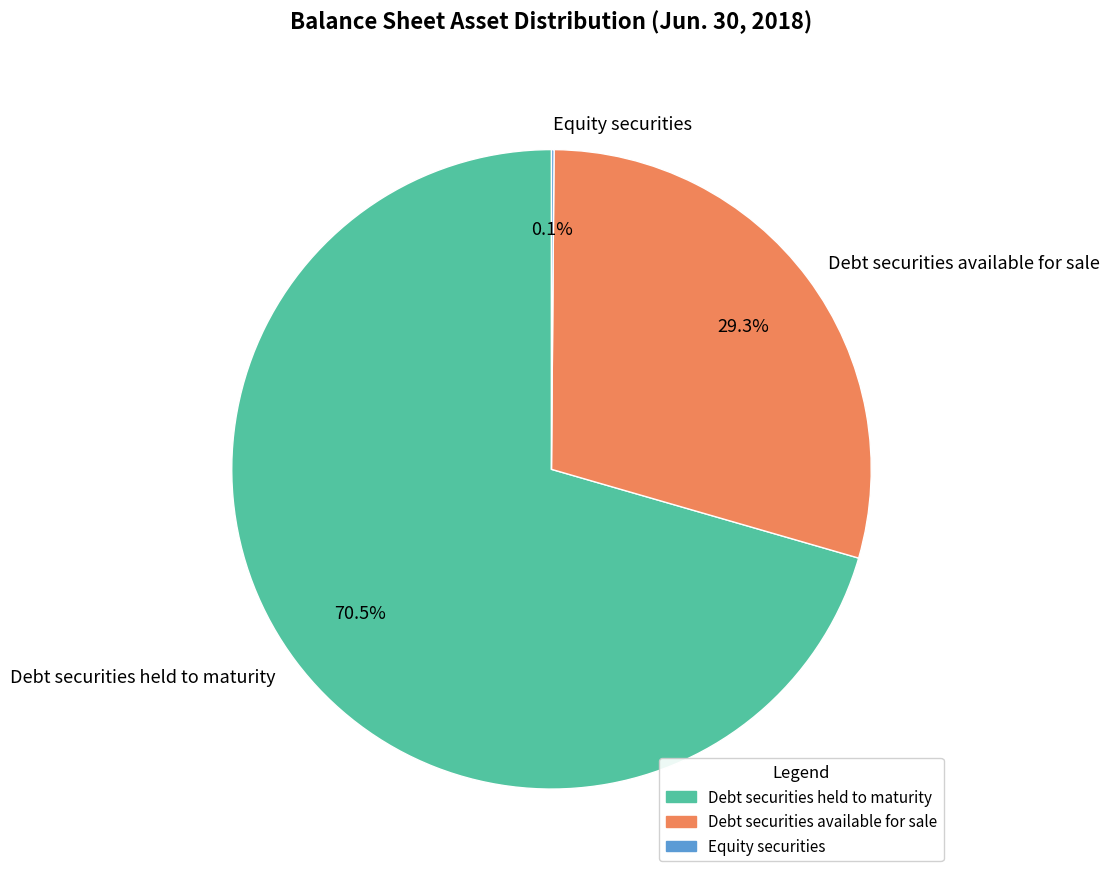

Is the sum of Debt securities available for sale and Debt securities held to maturity greater than half?

Yes